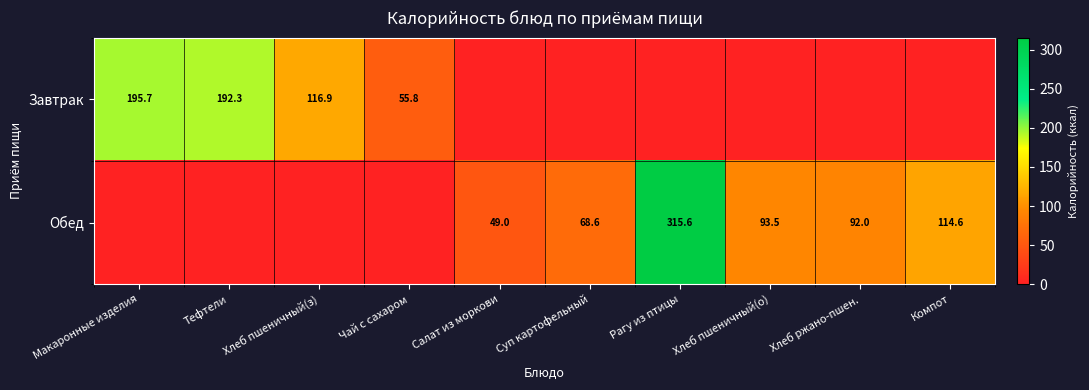

What is the spread (max minus min) of values at Рагу из птицы?

315.6